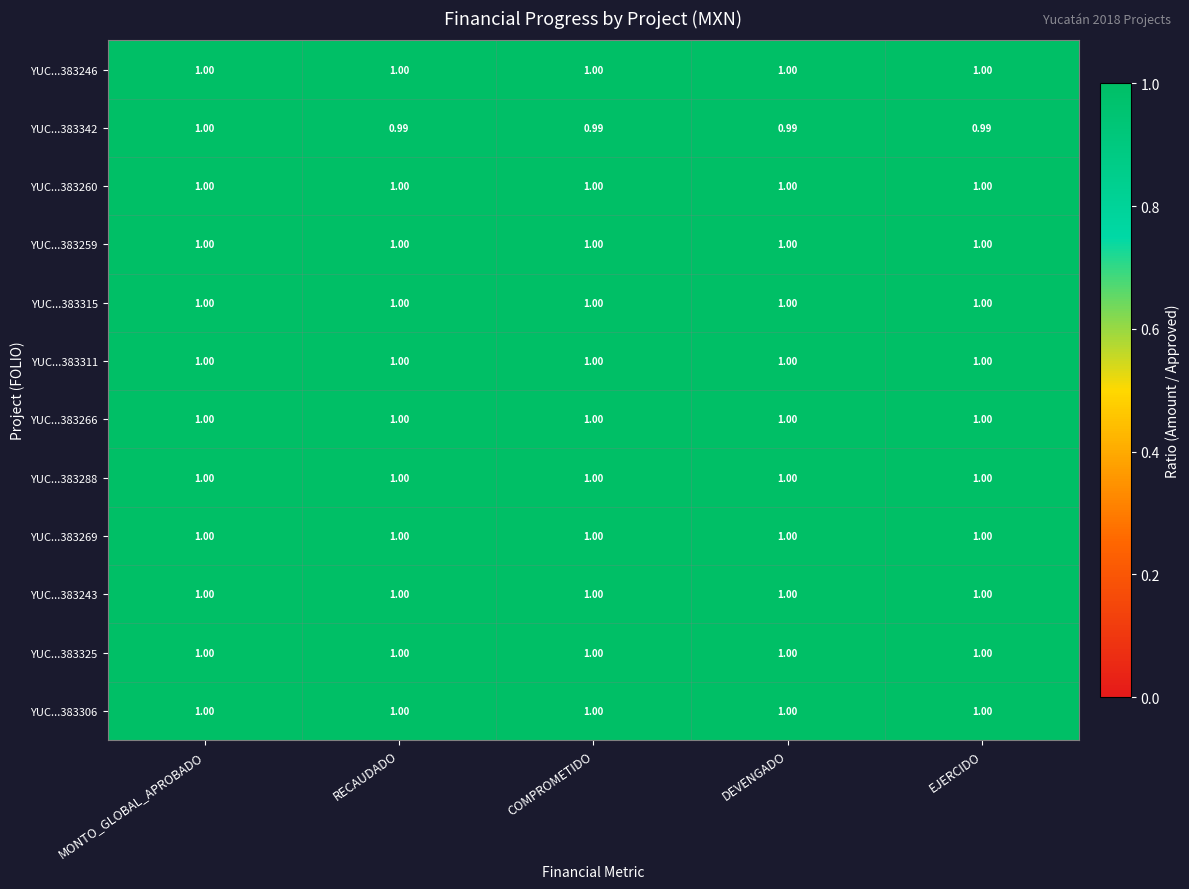

At which category is the sum across all series the highest?

MONTO_GLOBAL_APROBADO